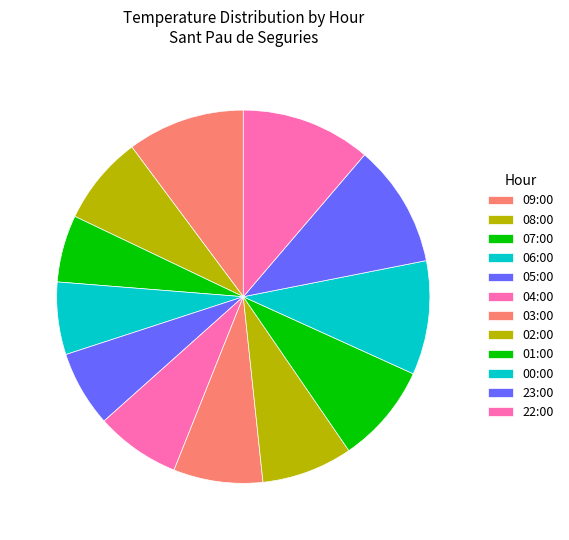

Which slice is the largest?

22:00